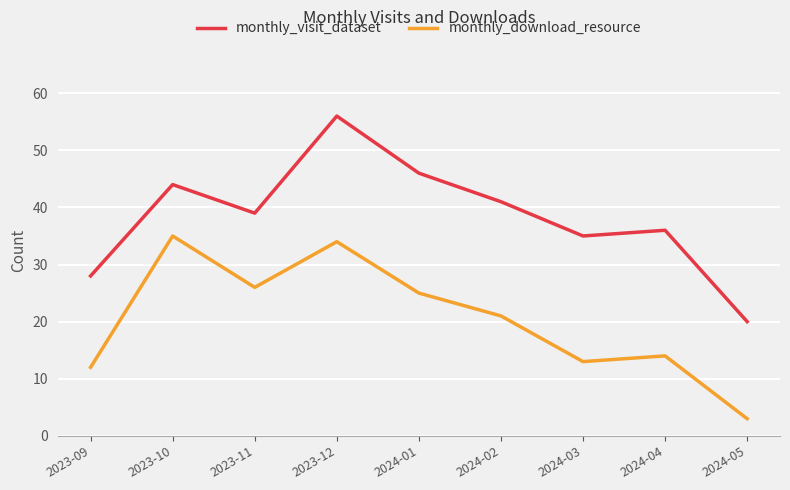

Is this an area chart (filled region under the line)?

No